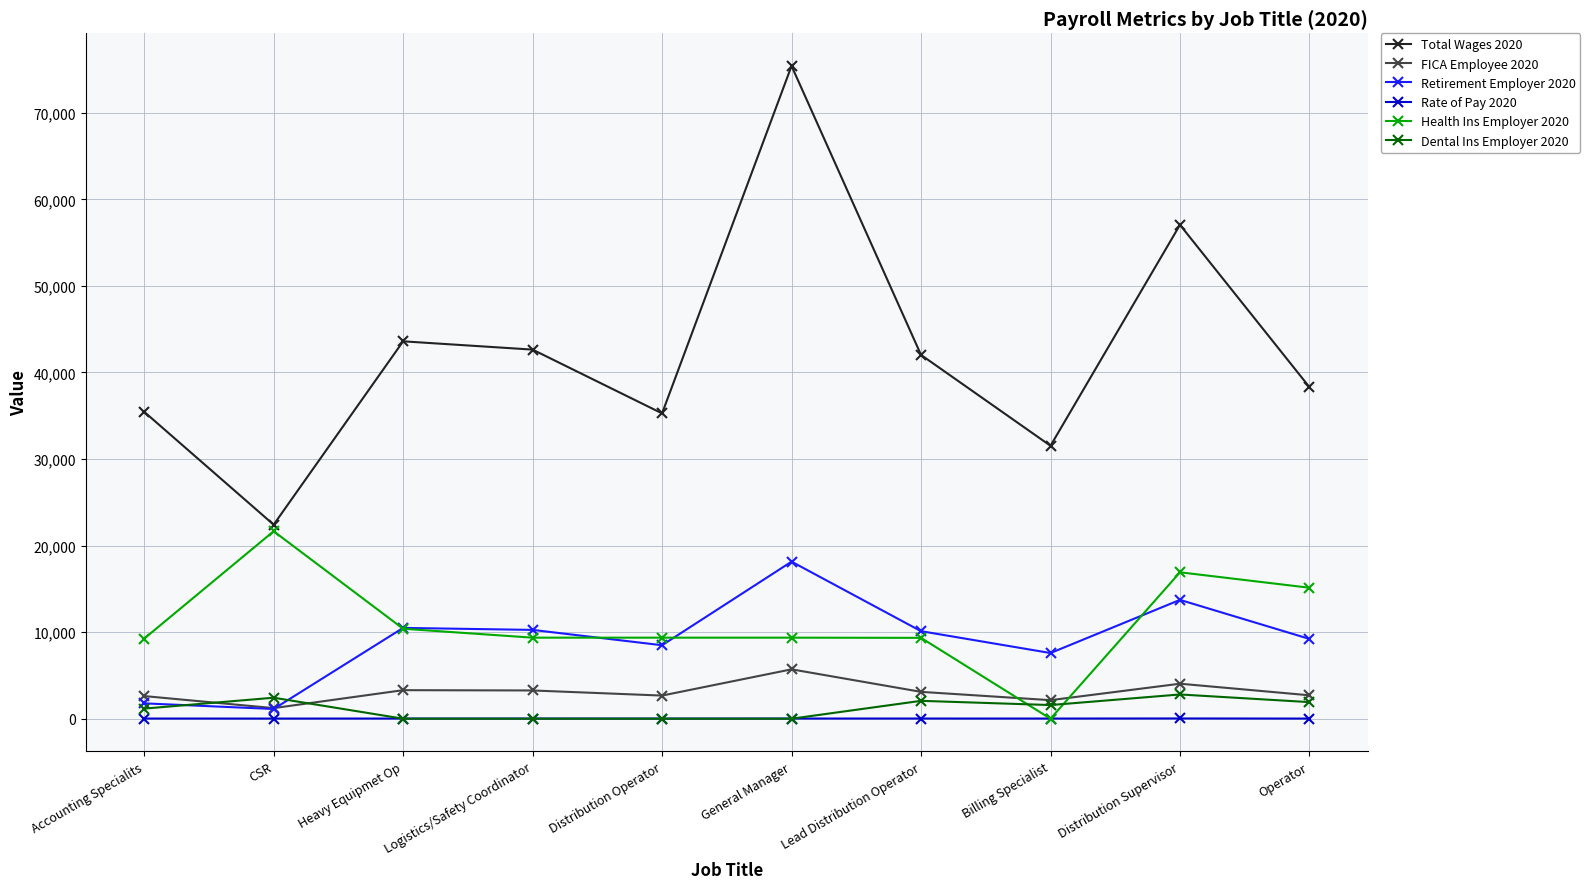

Which series has the widest spread of values?

Total Wages 2020